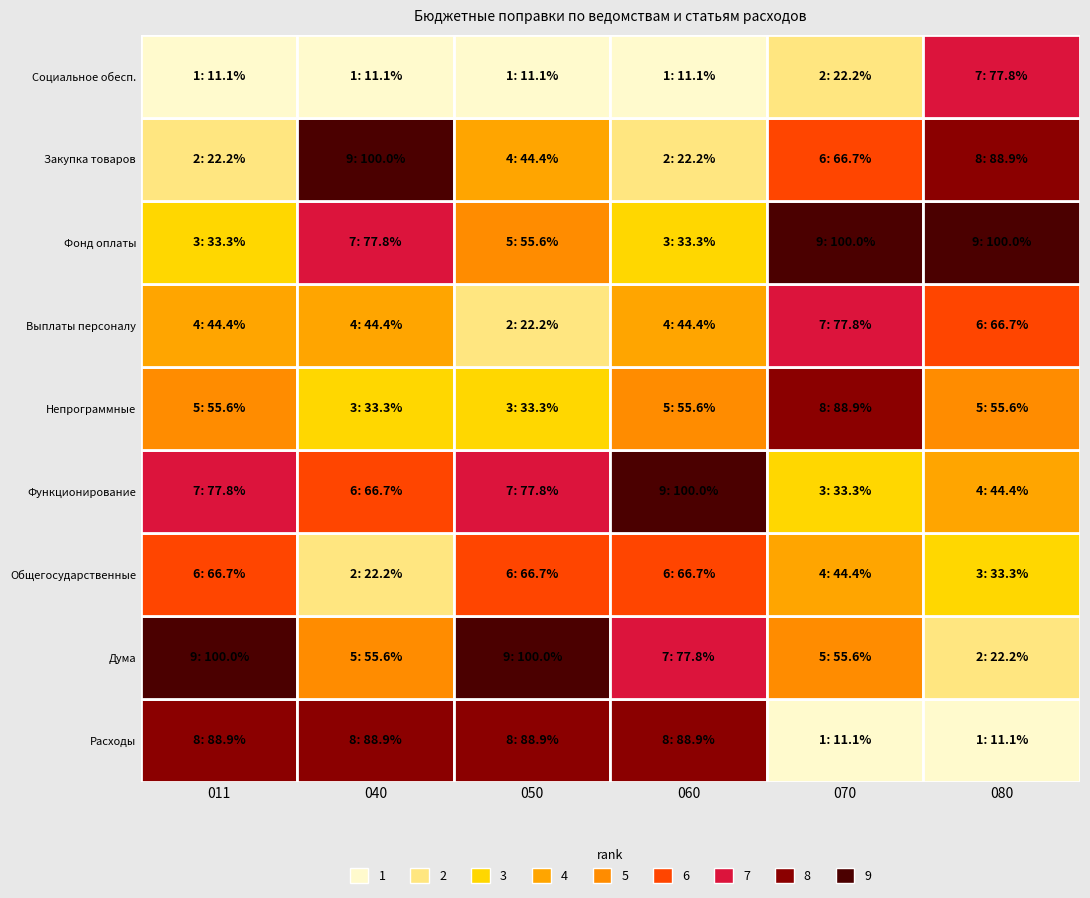

List the labels in order of 011 value, largest first.

0, 1, 2, 3, 4, 5, 6, 7, 8